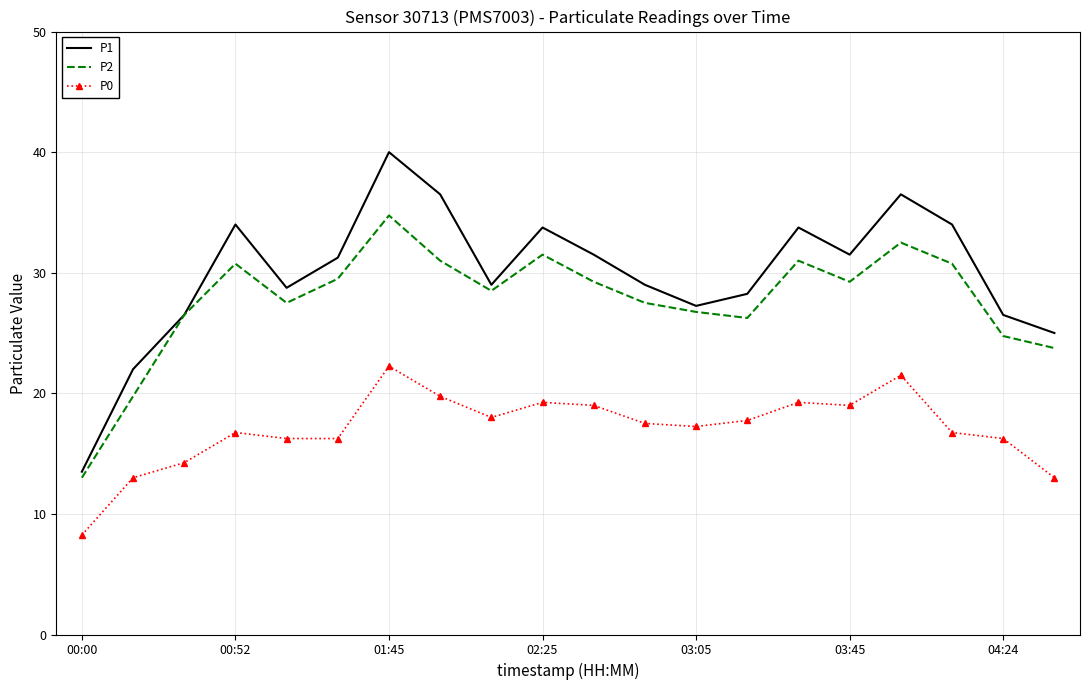

Which series has the largest range (max minus min)?

P1